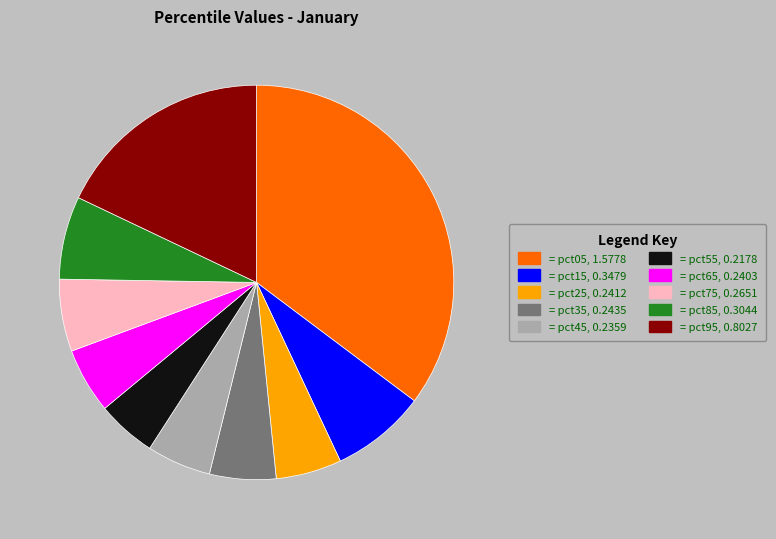

Does any single category account for the majority?

No